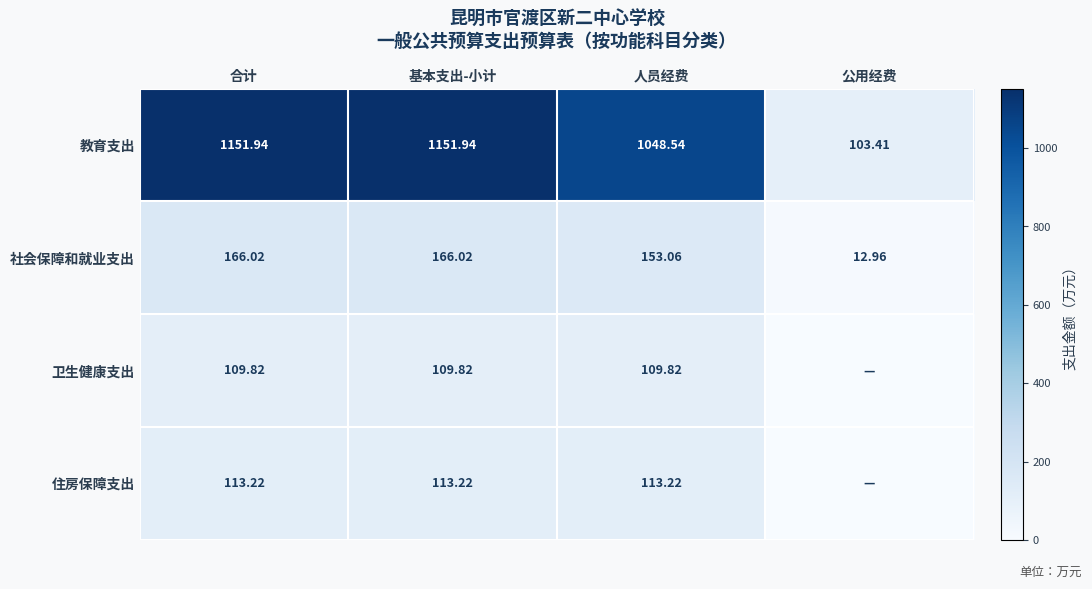

At 人员经费, list the series in order from smallest to largest.

卫生健康支出, 住房保障支出, 社会保障和就业支出, 教育支出